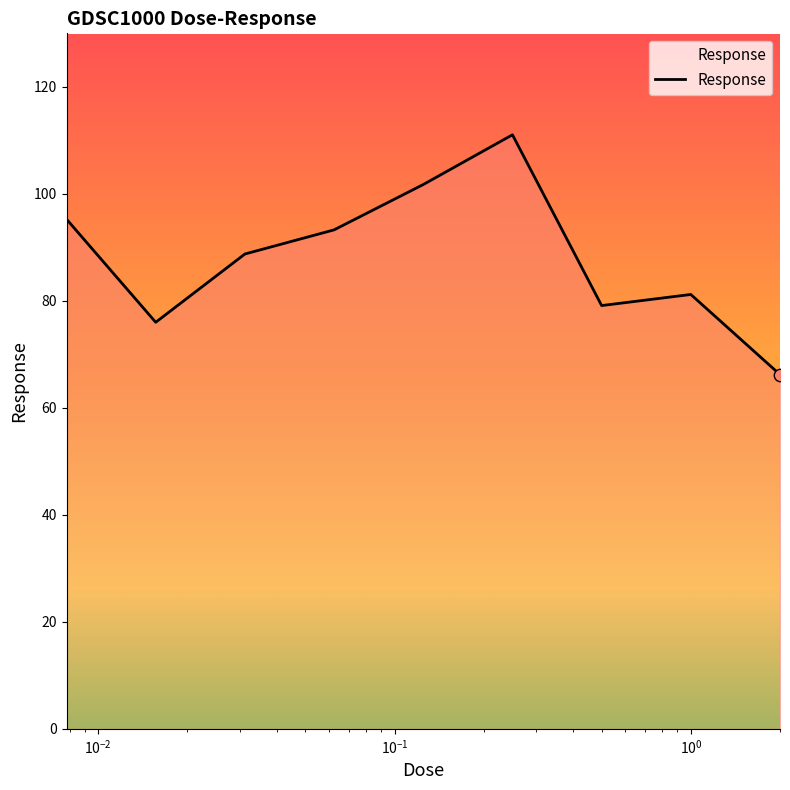

What is the maximum value shown in the chart?

111.0